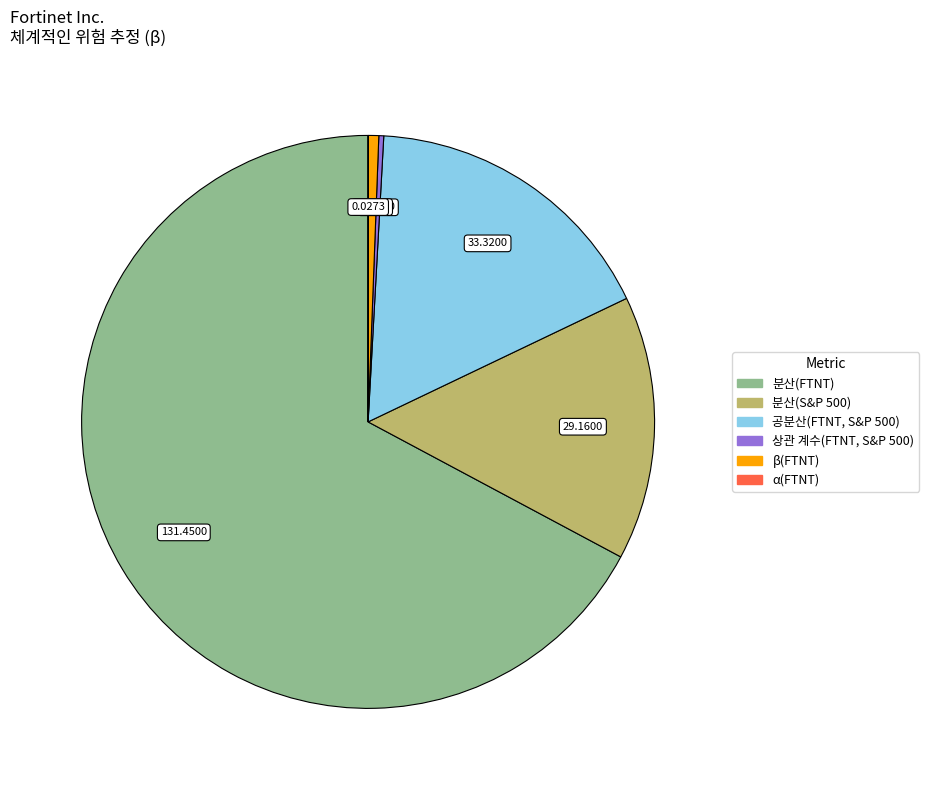

Is β(FTNT) the majority of the pie?

No